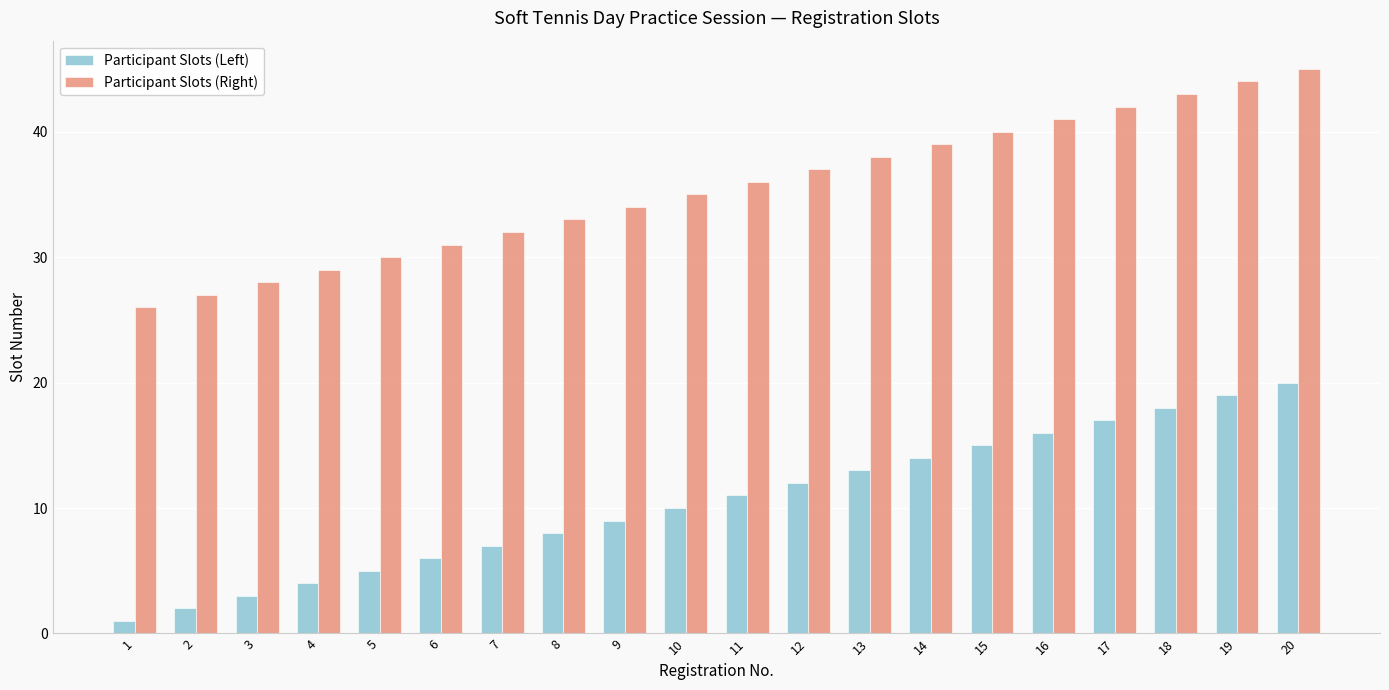

Which series has the largest total across all categories?

Participant Slots (Right)